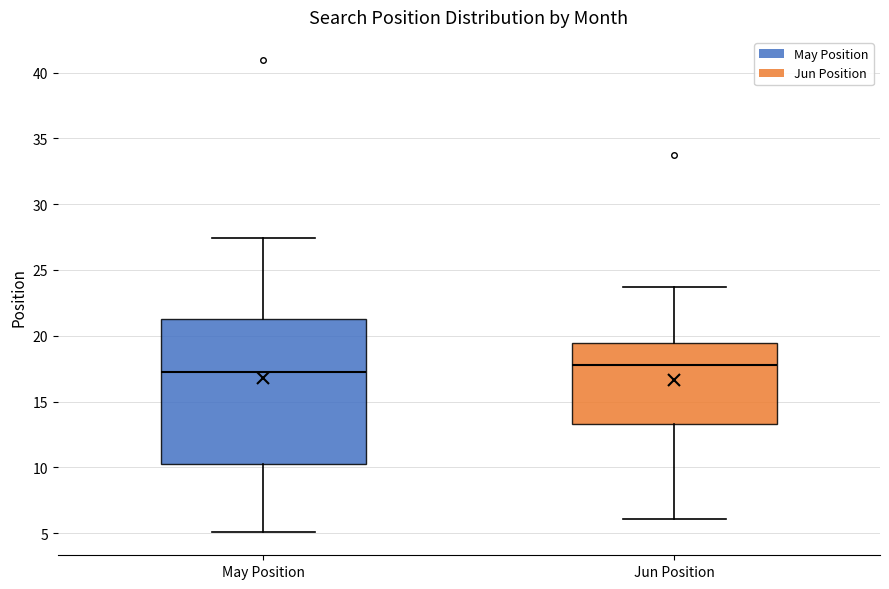

Which box has the highest median line?

Jun Position